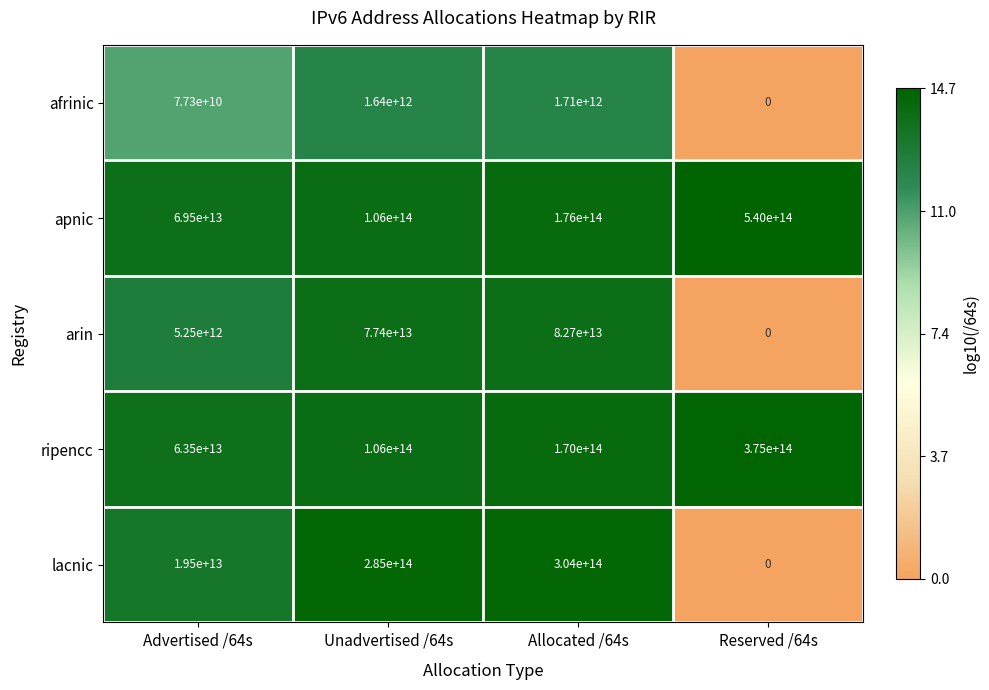

At how many categories does at least one series exceed 5?

4